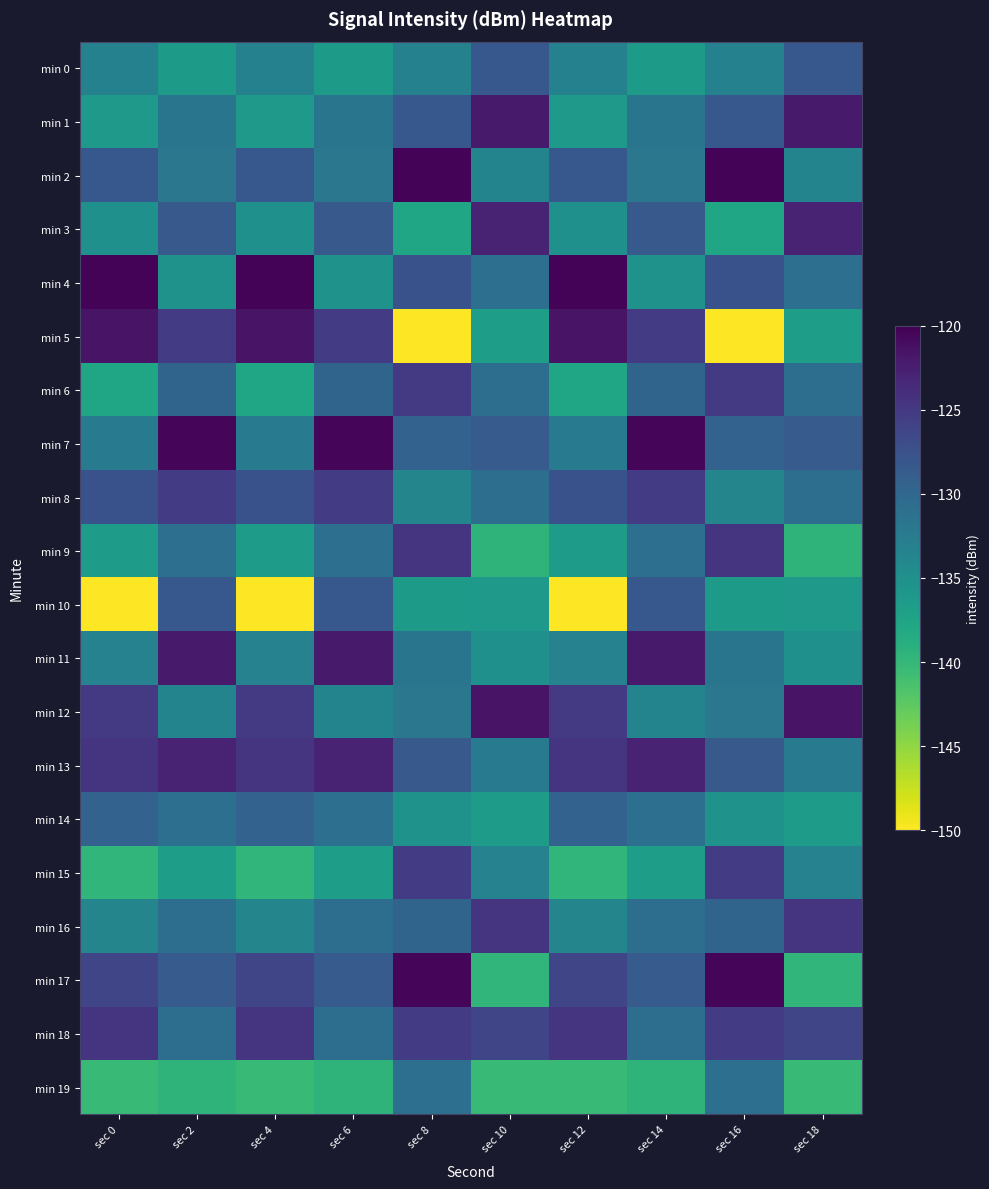

Reading left to right, what are all the values shown in this chart?

min 0: sec 0=-133.2	sec 2=-136.3	sec 4=-133.2	sec 6=-136.3	sec 8=-133.2	sec 10=-128.3	sec 12=-133.2	sec 14=-136.3	sec 16=-133.2	sec 18=-128.3
min 1: sec 0=-136.2	sec 2=-131.7	sec 4=-136.2	sec 6=-131.7	sec 8=-128.2	sec 10=-122.2	sec 12=-136.2	sec 14=-131.7	sec 16=-128.2	sec 18=-122.2
min 2: sec 0=-128.2	sec 2=-131.9	sec 4=-128.2	sec 6=-131.9	sec 8=-120.3	sec 10=-133.6	sec 12=-128.2	sec 14=-131.9	sec 16=-120.3	sec 18=-133.6
min 3: sec 0=-135.1	sec 2=-128.4	sec 4=-135.1	sec 6=-128.4	sec 8=-137.7	sec 10=-123.0	sec 12=-135.1	sec 14=-128.4	sec 16=-137.7	sec 18=-123.0
min 4: sec 0=-120.3	sec 2=-135.2	sec 4=-120.3	sec 6=-135.2	sec 8=-127.6	sec 10=-130.9	sec 12=-120.3	sec 14=-135.2	sec 16=-127.6	sec 18=-130.9
min 5: sec 0=-121.6	sec 2=-125.3	sec 4=-121.6	sec 6=-125.3	sec 8=-149.9	sec 10=-136.7	sec 12=-121.6	sec 14=-125.3	sec 16=-149.9	sec 18=-136.7
min 6: sec 0=-137.7	sec 2=-129.7	sec 4=-137.7	sec 6=-129.7	sec 8=-125.1	sec 10=-130.8	sec 12=-137.7	sec 14=-129.7	sec 16=-125.1	sec 18=-130.8
min 7: sec 0=-132.2	sec 2=-120.6	sec 4=-132.2	sec 6=-120.6	sec 8=-129.4	sec 10=-128.6	sec 12=-132.2	sec 14=-120.6	sec 16=-129.4	sec 18=-128.6
min 8: sec 0=-127.6	sec 2=-125.4	sec 4=-127.6	sec 6=-125.4	sec 8=-133.6	sec 10=-130.9	sec 12=-127.6	sec 14=-125.4	sec 16=-133.6	sec 18=-130.9
min 9: sec 0=-136.5	sec 2=-130.9	sec 4=-136.5	sec 6=-130.9	sec 8=-124.5	sec 10=-139.6	sec 12=-136.5	sec 14=-130.9	sec 16=-124.5	sec 18=-139.6
min 10: sec 0=-149.9	sec 2=-128.3	sec 4=-149.9	sec 6=-128.3	sec 8=-136.3	sec 10=-136.2	sec 12=-149.9	sec 14=-128.3	sec 16=-136.3	sec 18=-136.2
min 11: sec 0=-133.3	sec 2=-122.2	sec 4=-133.3	sec 6=-122.2	sec 8=-131.7	sec 10=-135.1	sec 12=-133.3	sec 14=-122.2	sec 16=-131.7	sec 18=-135.1
min 12: sec 0=-125.1	sec 2=-133.6	sec 4=-125.1	sec 6=-133.6	sec 8=-131.9	sec 10=-121.6	sec 12=-125.1	sec 14=-133.6	sec 16=-131.9	sec 18=-121.6
min 13: sec 0=-124.6	sec 2=-123.0	sec 4=-124.6	sec 6=-123.0	sec 8=-128.4	sec 10=-132.2	sec 12=-124.6	sec 14=-123.0	sec 16=-128.4	sec 18=-132.2
min 14: sec 0=-129.4	sec 2=-130.9	sec 4=-129.4	sec 6=-130.9	sec 8=-135.2	sec 10=-136.5	sec 12=-129.4	sec 14=-130.9	sec 16=-135.2	sec 18=-136.5
min 15: sec 0=-139.7	sec 2=-136.7	sec 4=-139.7	sec 6=-136.7	sec 8=-125.3	sec 10=-133.3	sec 12=-139.7	sec 14=-136.7	sec 16=-125.3	sec 18=-133.3
min 16: sec 0=-133.6	sec 2=-130.8	sec 4=-133.6	sec 6=-130.8	sec 8=-129.7	sec 10=-124.6	sec 12=-133.6	sec 14=-130.8	sec 16=-129.7	sec 18=-124.6
min 17: sec 0=-126.3	sec 2=-128.6	sec 4=-126.3	sec 6=-128.6	sec 8=-120.6	sec 10=-139.7	sec 12=-126.3	sec 14=-128.6	sec 16=-120.6	sec 18=-139.7
min 18: sec 0=-124.5	sec 2=-130.9	sec 4=-124.5	sec 6=-130.9	sec 8=-125.4	sec 10=-126.3	sec 12=-124.5	sec 14=-130.9	sec 16=-125.4	sec 18=-126.3
min 19: sec 0=-140.2	sec 2=-139.6	sec 4=-140.2	sec 6=-139.6	sec 8=-130.9	sec 10=-140.2	sec 12=-140.2	sec 14=-139.6	sec 16=-130.9	sec 18=-140.2